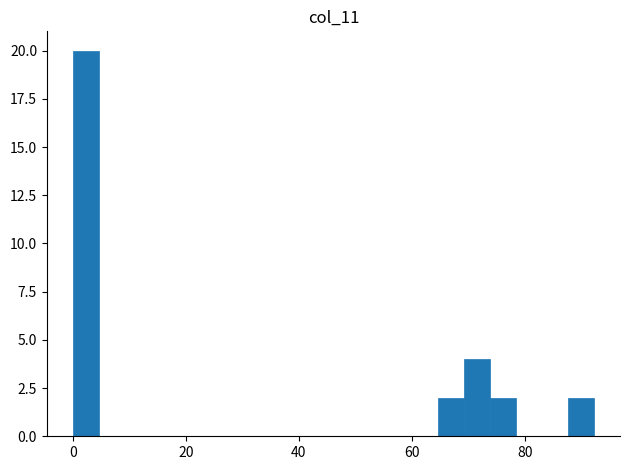

Read against the x-axis, roughly where is the centre of the tallest bar?

2